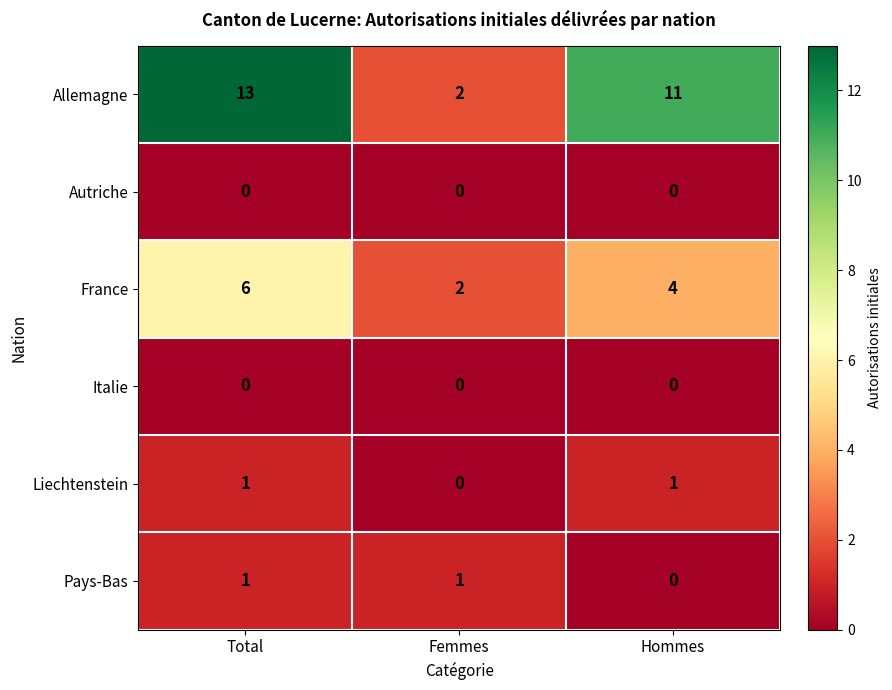

Which label corresponds to the largest value in the chart?

Total